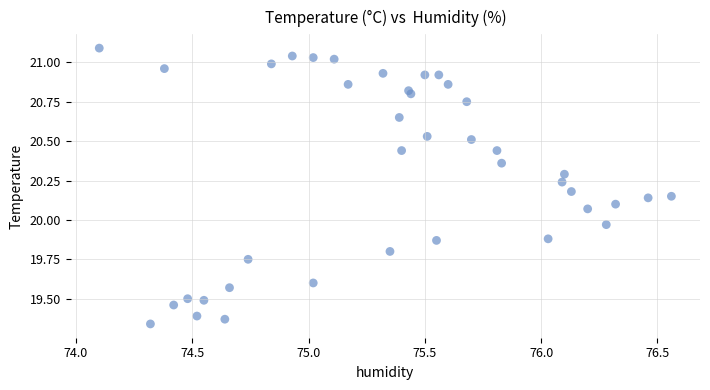

What is the range of X values (max minus min)?

2.5